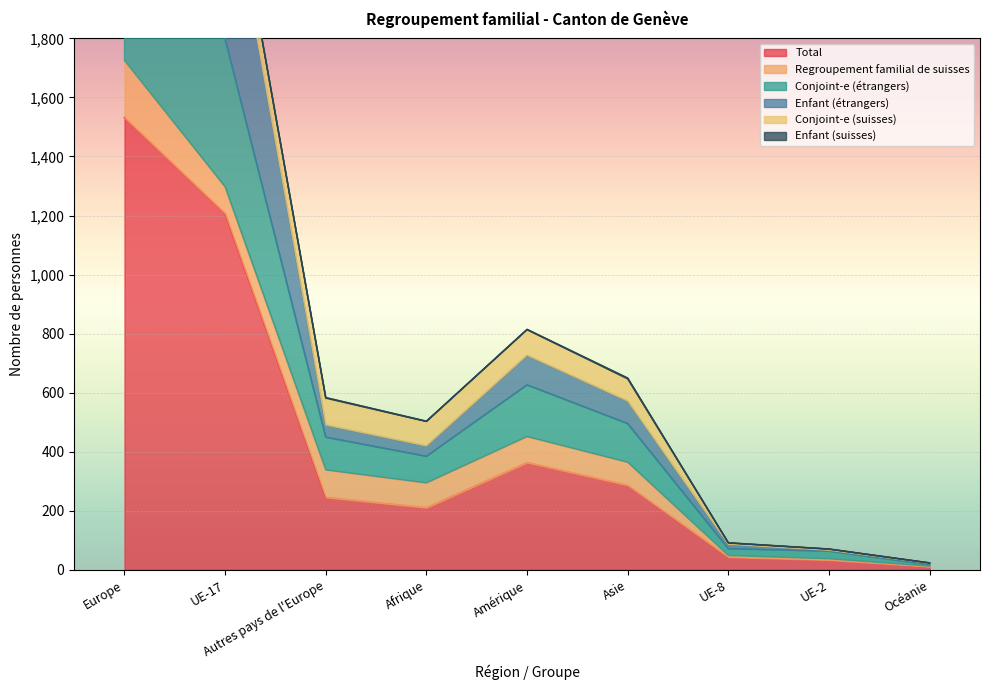

How many values in the Total series exceed 245?

4